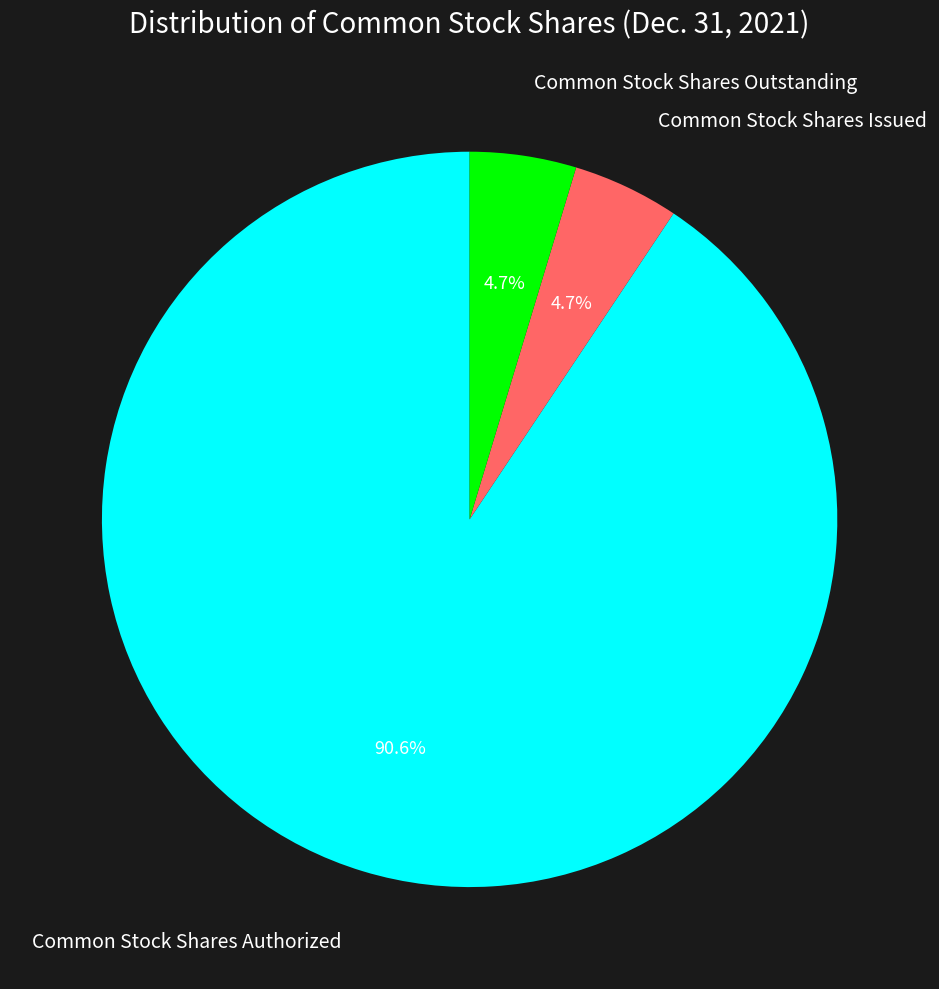

Combined, what portion of the pie is Common Stock Shares Issued and Common Stock Shares Outstanding?

9.4%